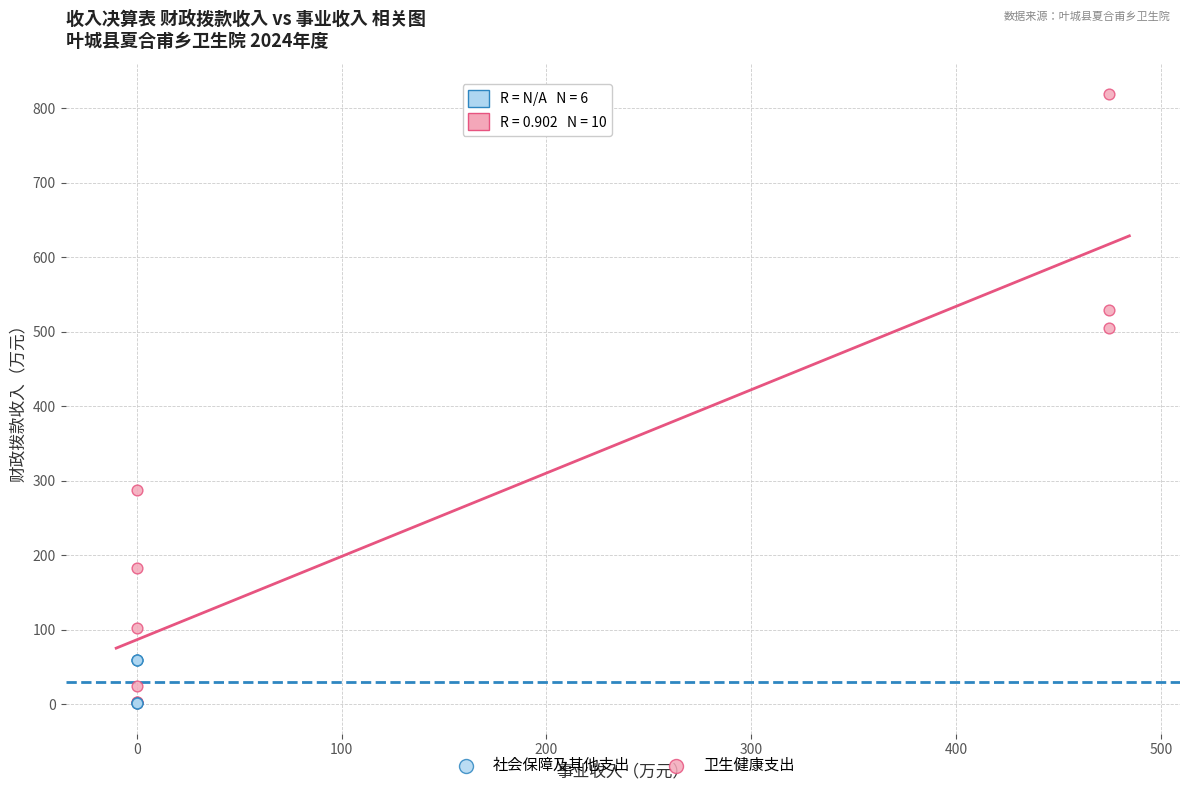

Which series reaches the maximum Y coordinate?

卫生健康支出